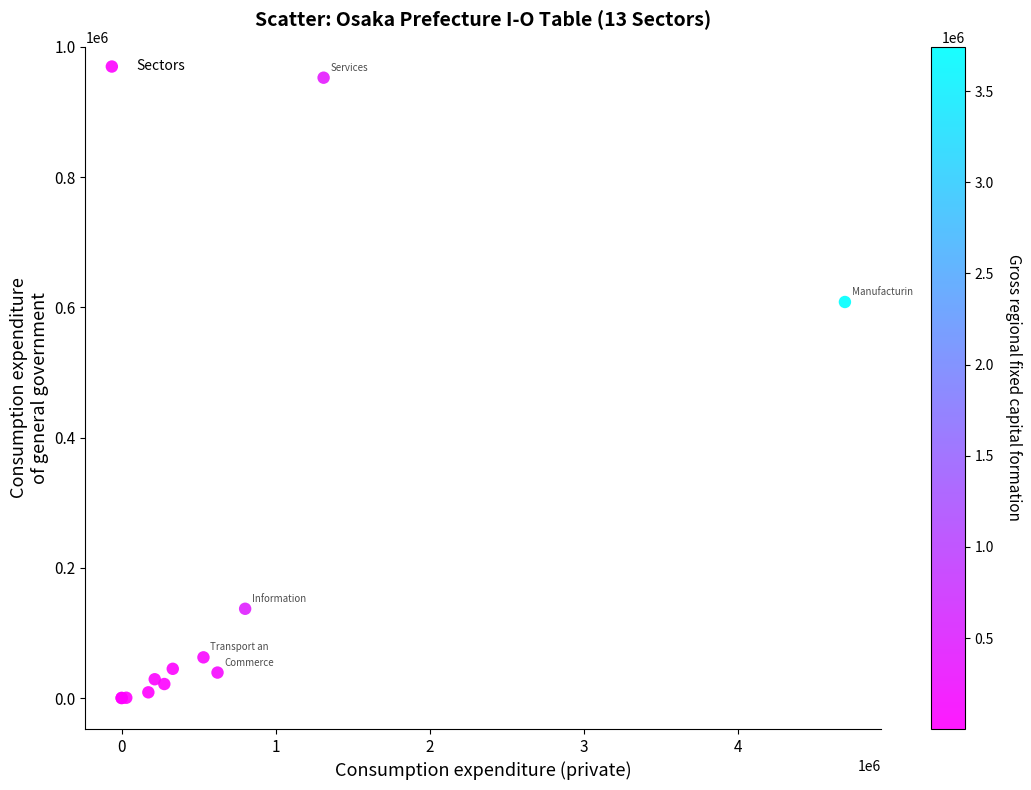

What Y value in the scatter plot is closest to 476323?

608141.6